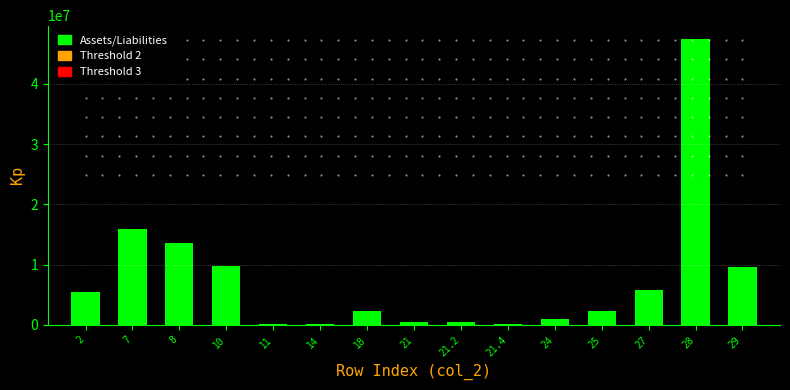

What is the maximum value shown in the chart?

47400463.5